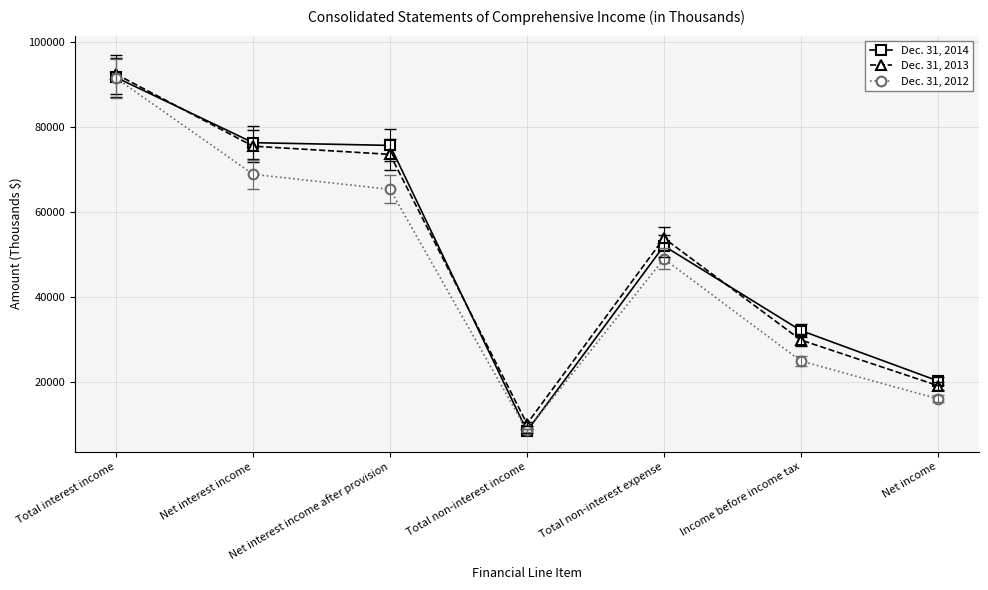

Which series has the widest spread of values?

Dec. 31, 2014